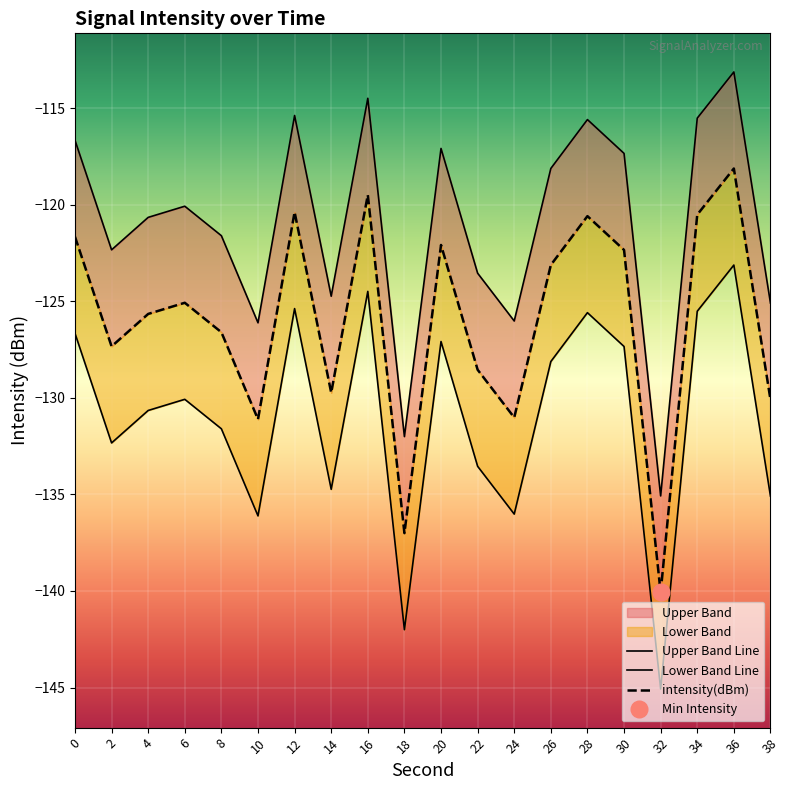

Between 20 and 38, which series saw the biggest shift?

Upper Band Line